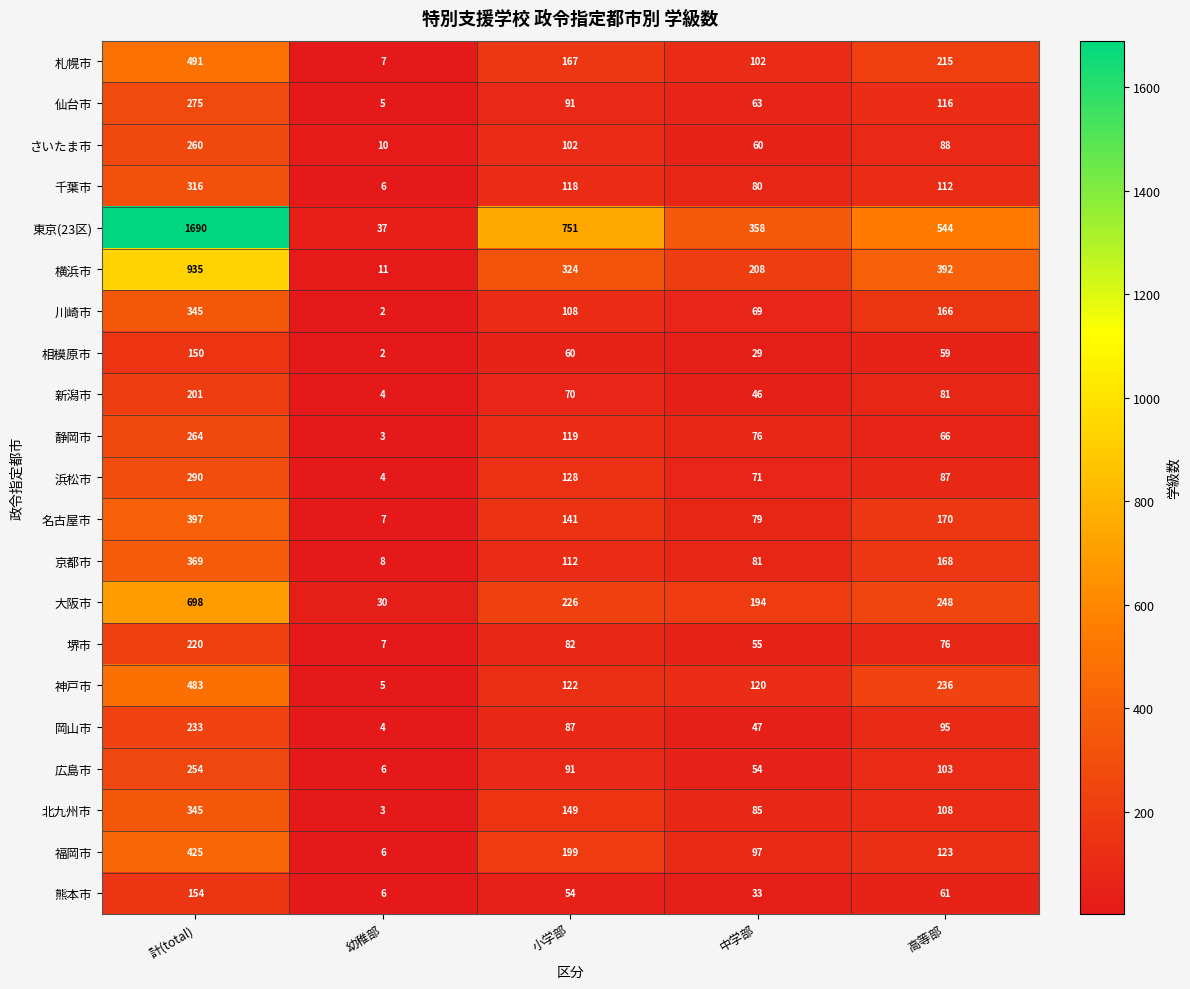

What is the difference between the maximum and minimum values in the 北九州市 series?

342